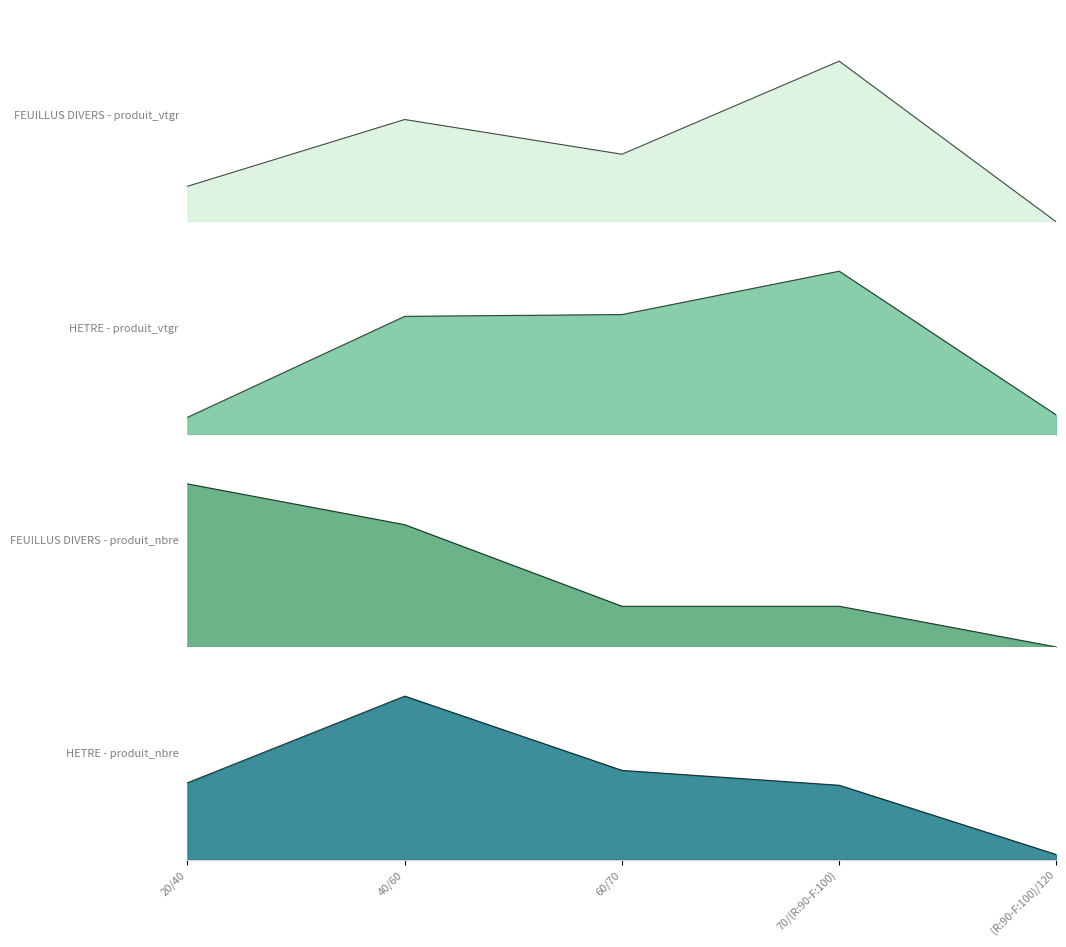

True or false: FEUILLUS DIVERS - produit_vtgr has more than 1 interior local peaks.

True